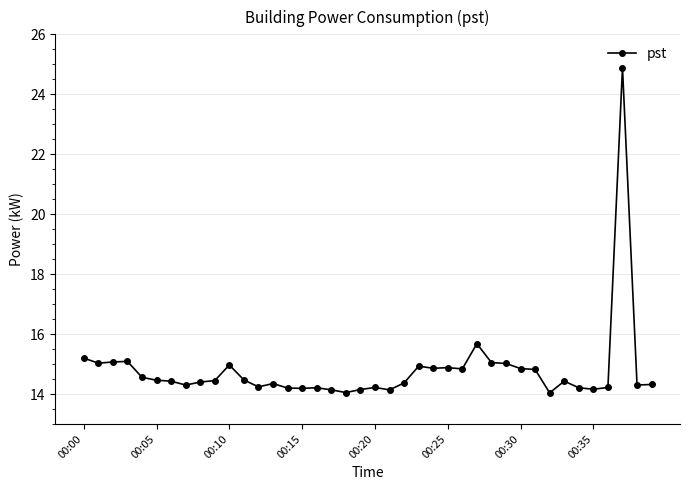

What is the sum of all values?

592.2